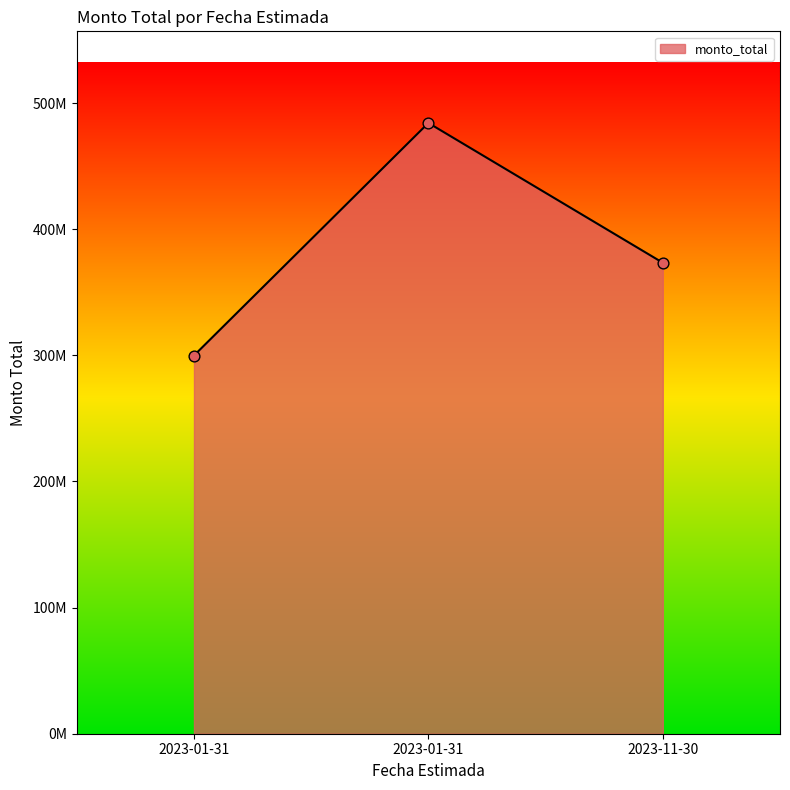

What is the change in value from 2023-01-31 to 2023-01-31?

+184363734